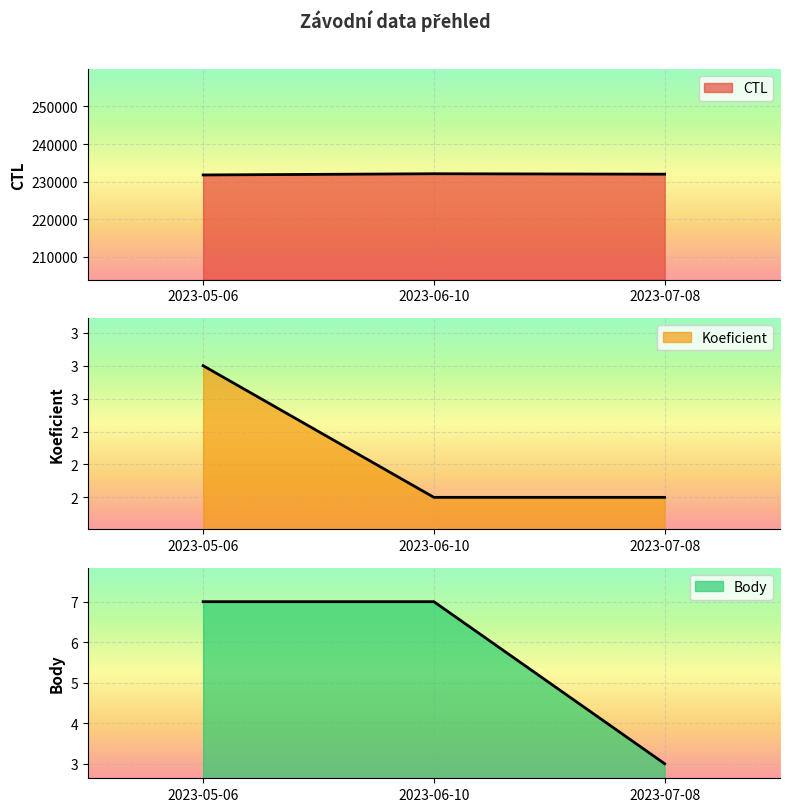

True or false: CTL has a value of 232007 at 2023-07-08.

True